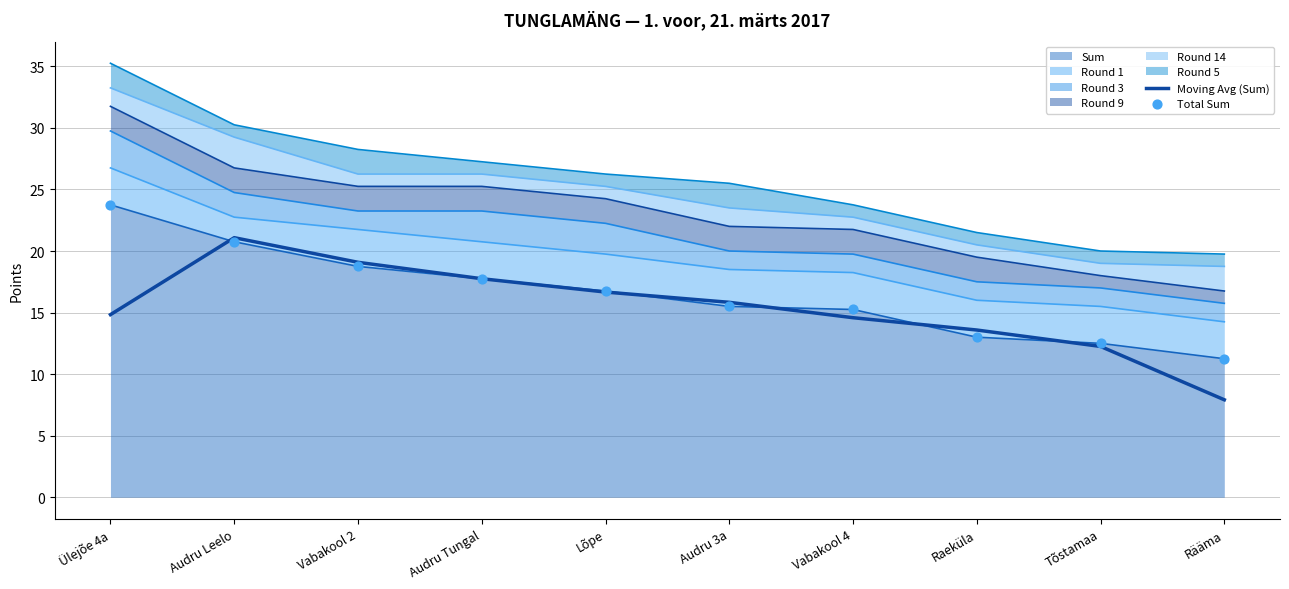

At how many categories does at least one series exceed 23?

1